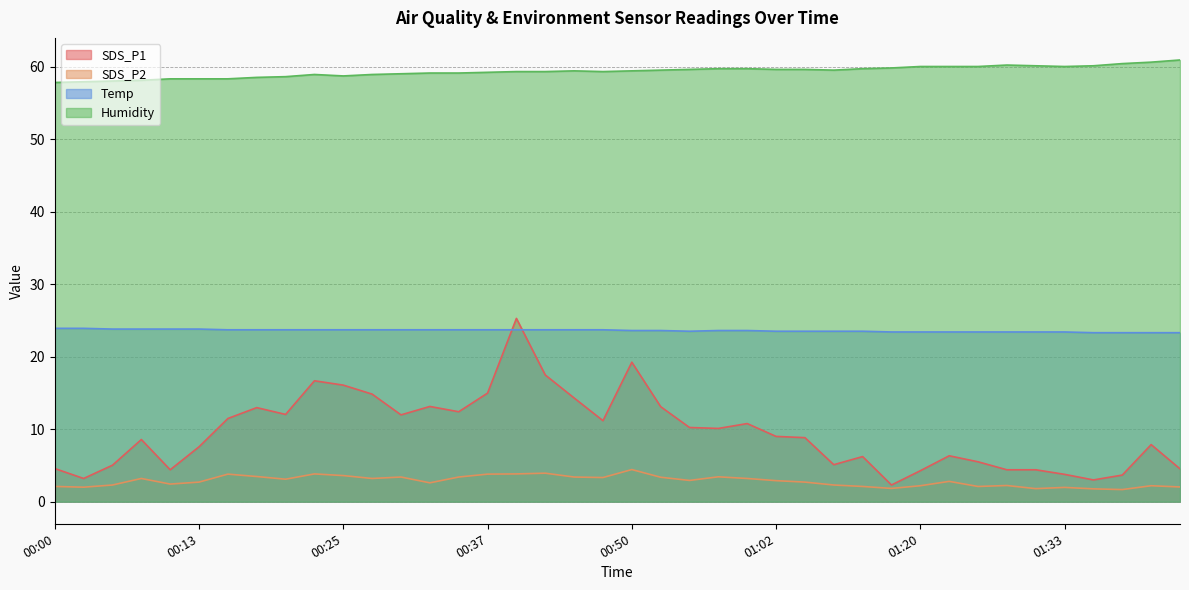

How many lines are shown in the chart?

4